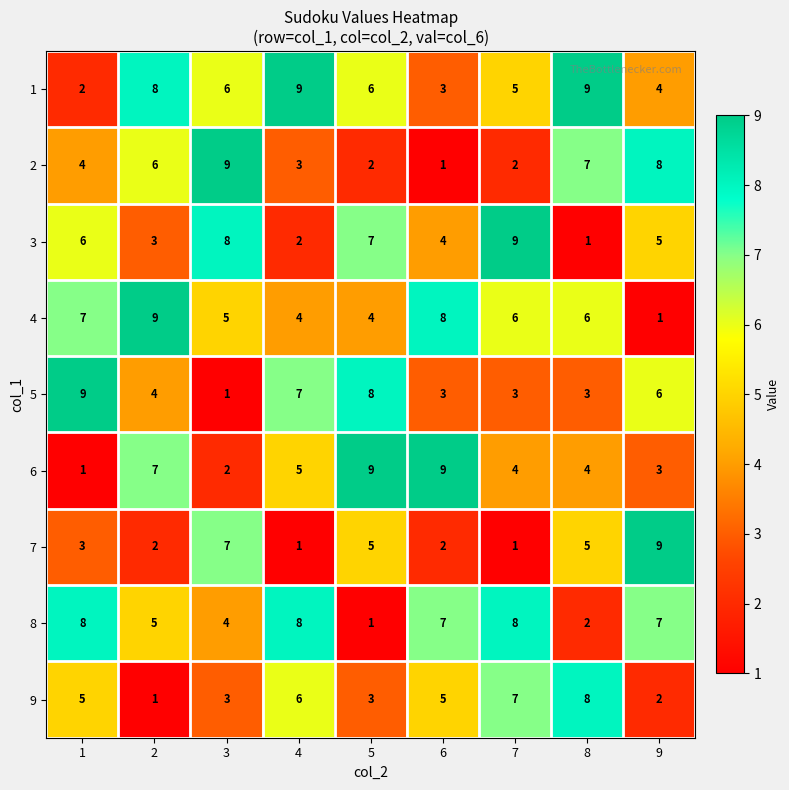

Where is 3 nearest to the value 5?

9